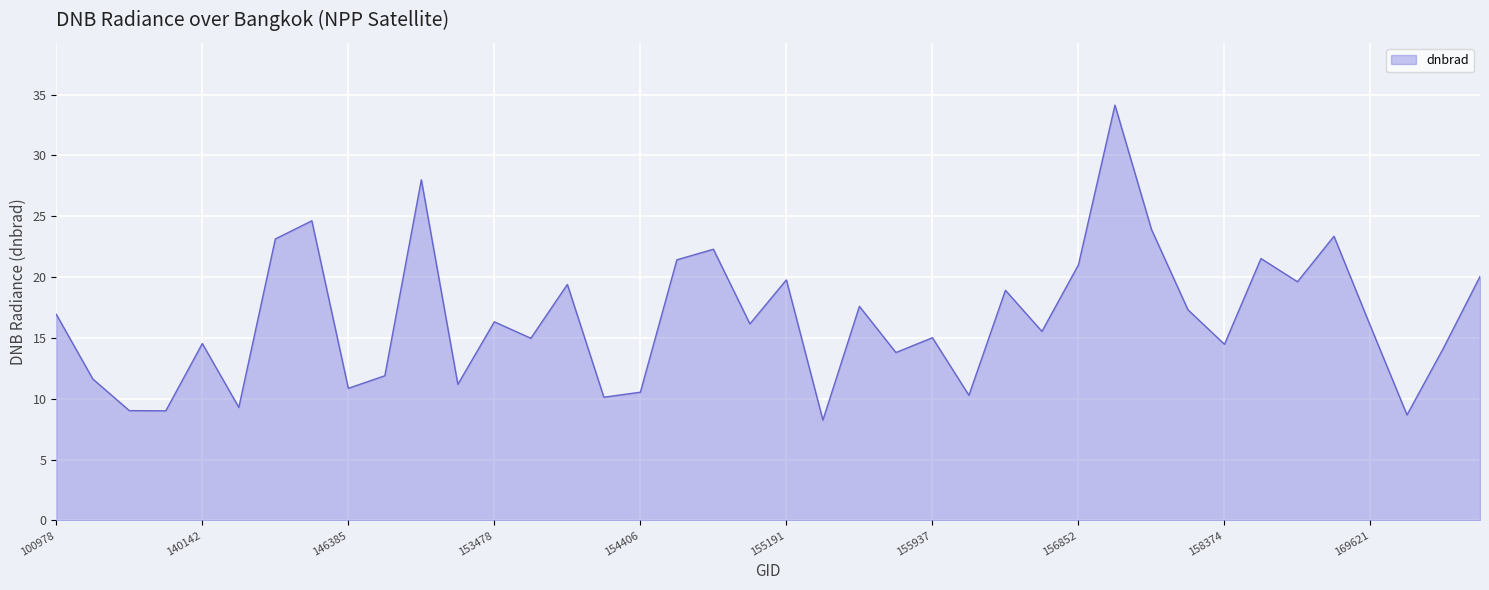

What is the greatest value displayed?

34.1